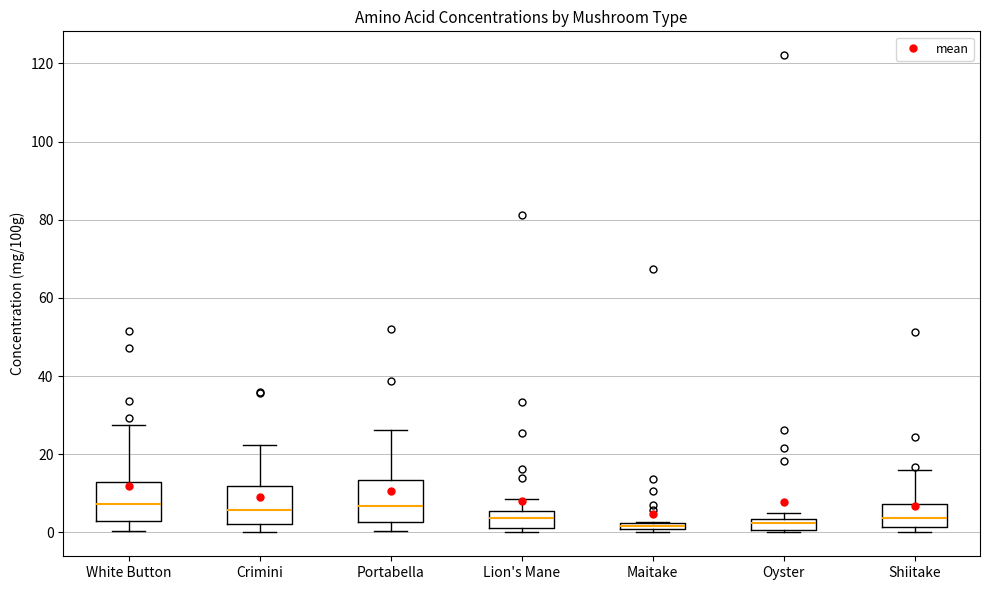

Where is the upper edge of the box for Maitake on the y-axis? The values are not printed on the chart, so give them approximately, as read against the axis.

2